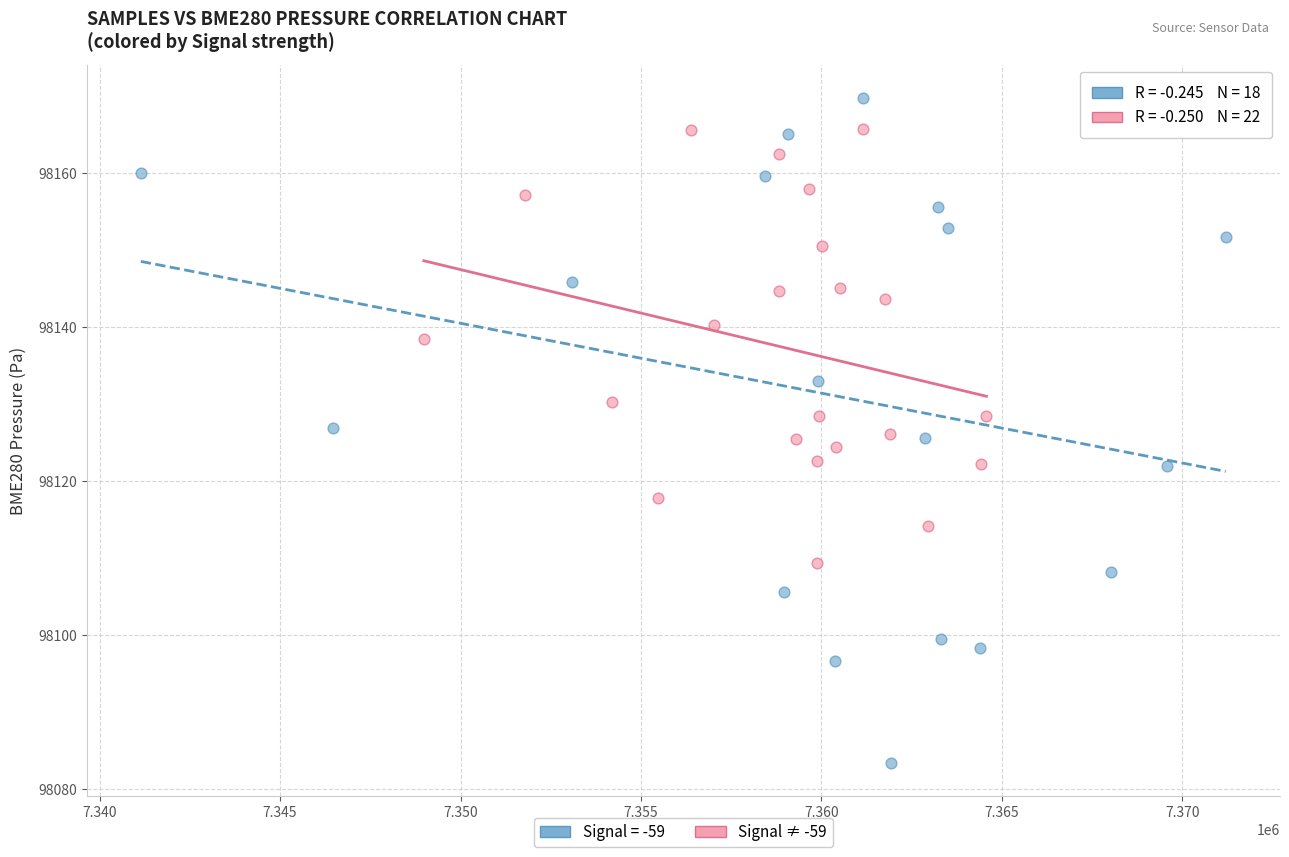

Which series has the widest spread of Y values?

Signal = -59